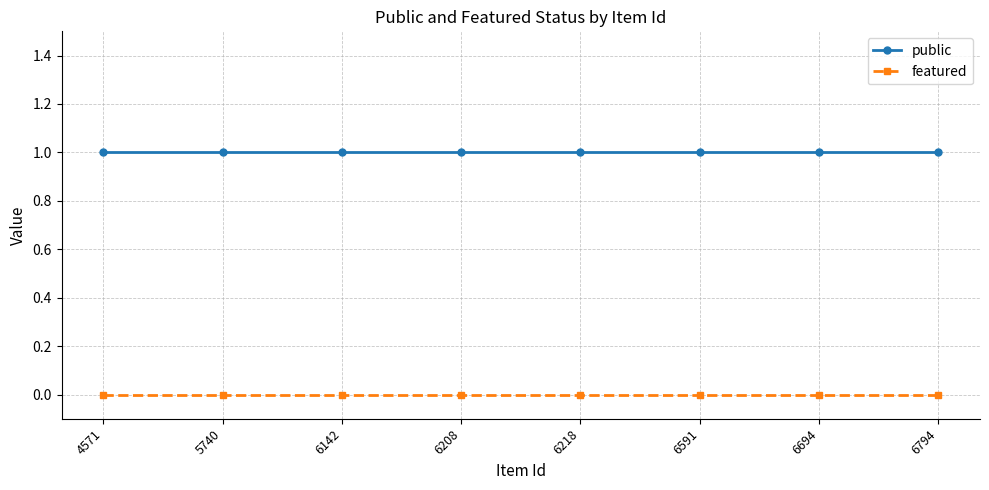

Which series has the largest total across all categories?

public